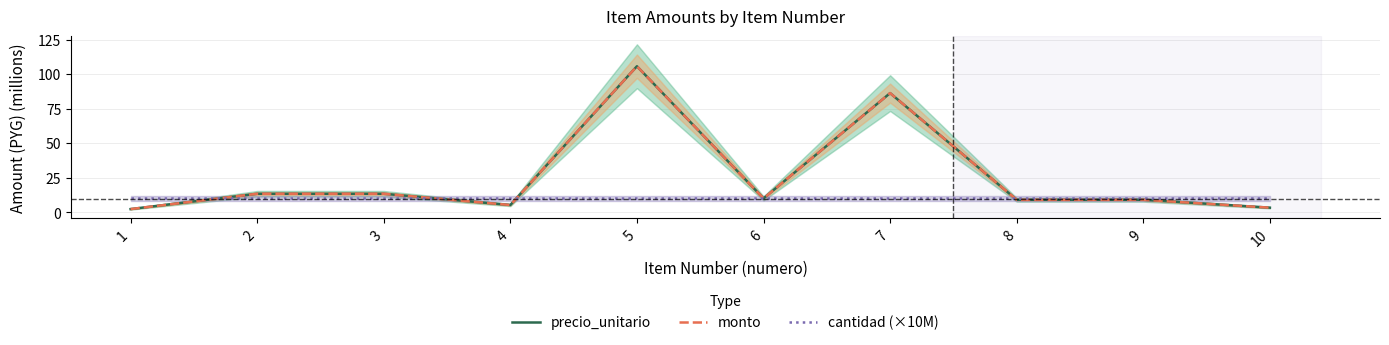

What is the highest value of the monto series?

105.7